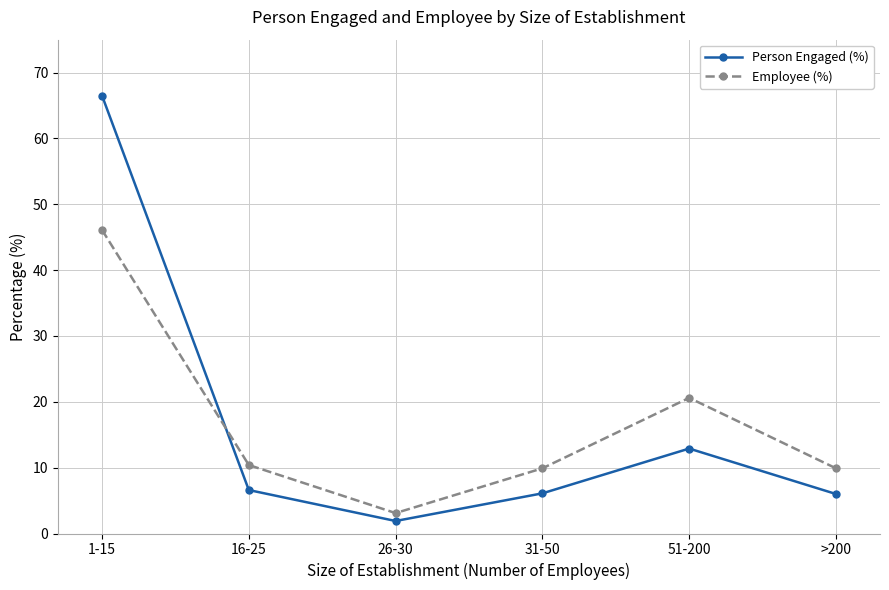

What position from the right is >200?

1